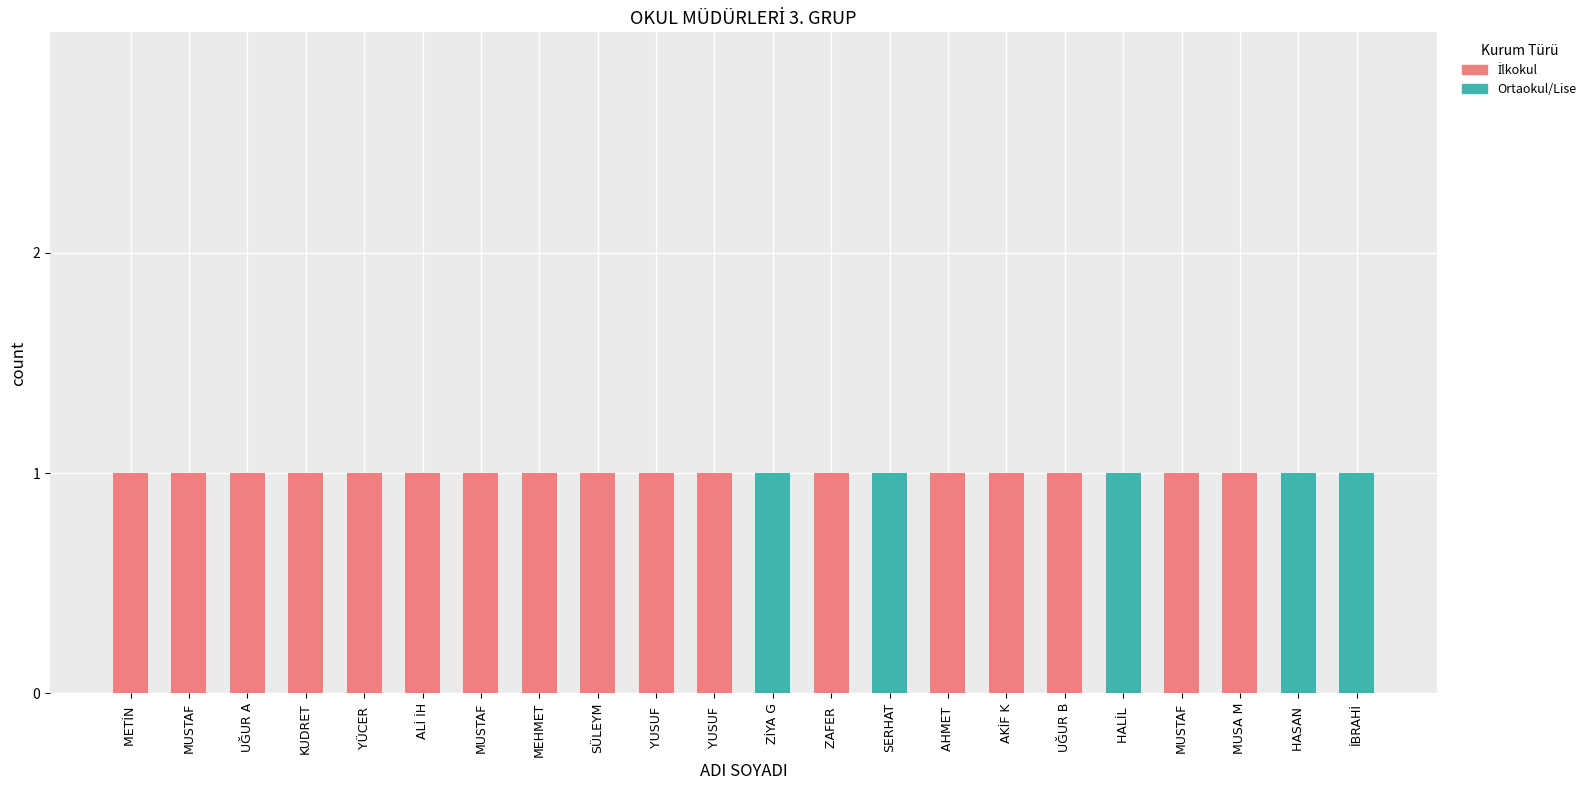

Count the number of data series in this chart.

2